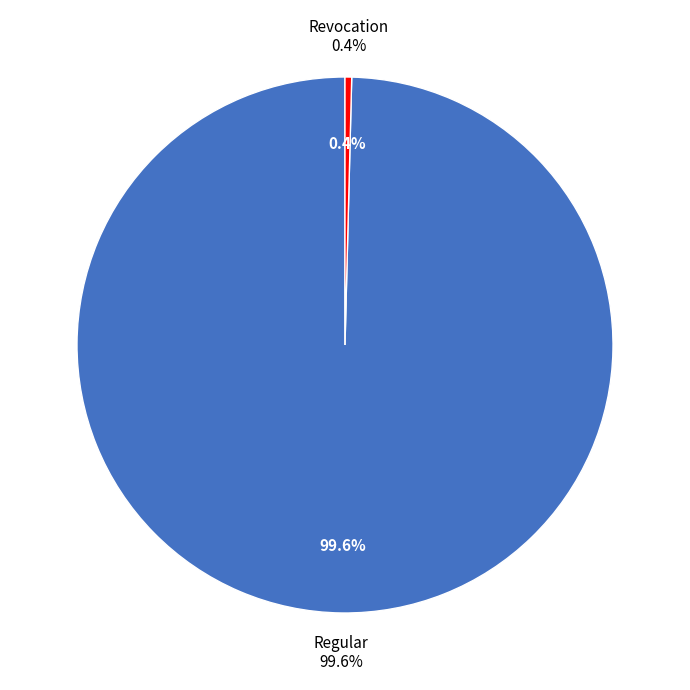

Rank the categories by value from lowest to highest.

Revocation (io_index=0), Regular (io_index=249)